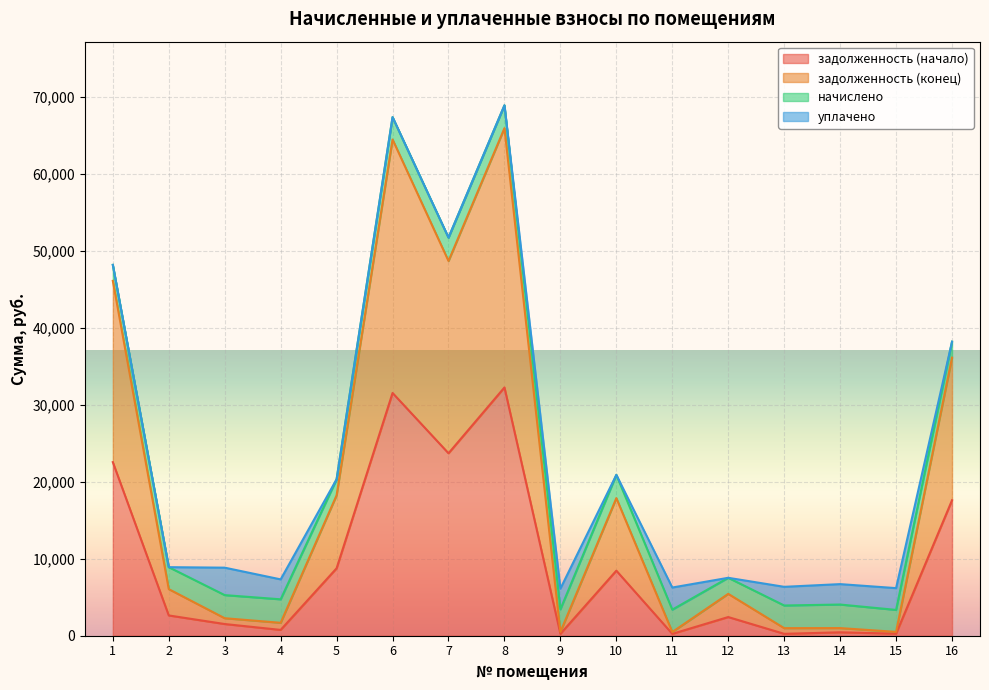

What is the difference between the maximum and minimum values in the задолженность (начало) series?

31997.4